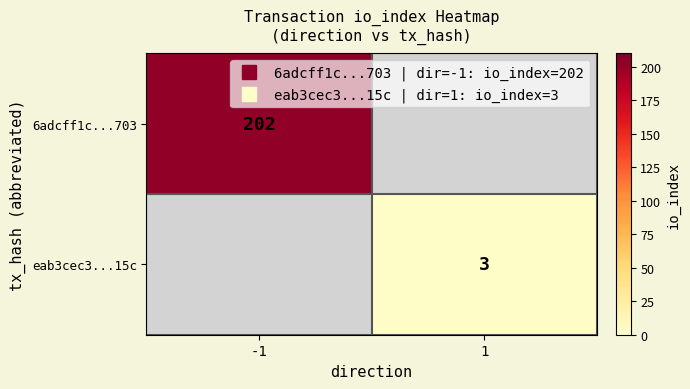

List the labels in order of eab3cec3...15c value, smallest first.

-1, 1